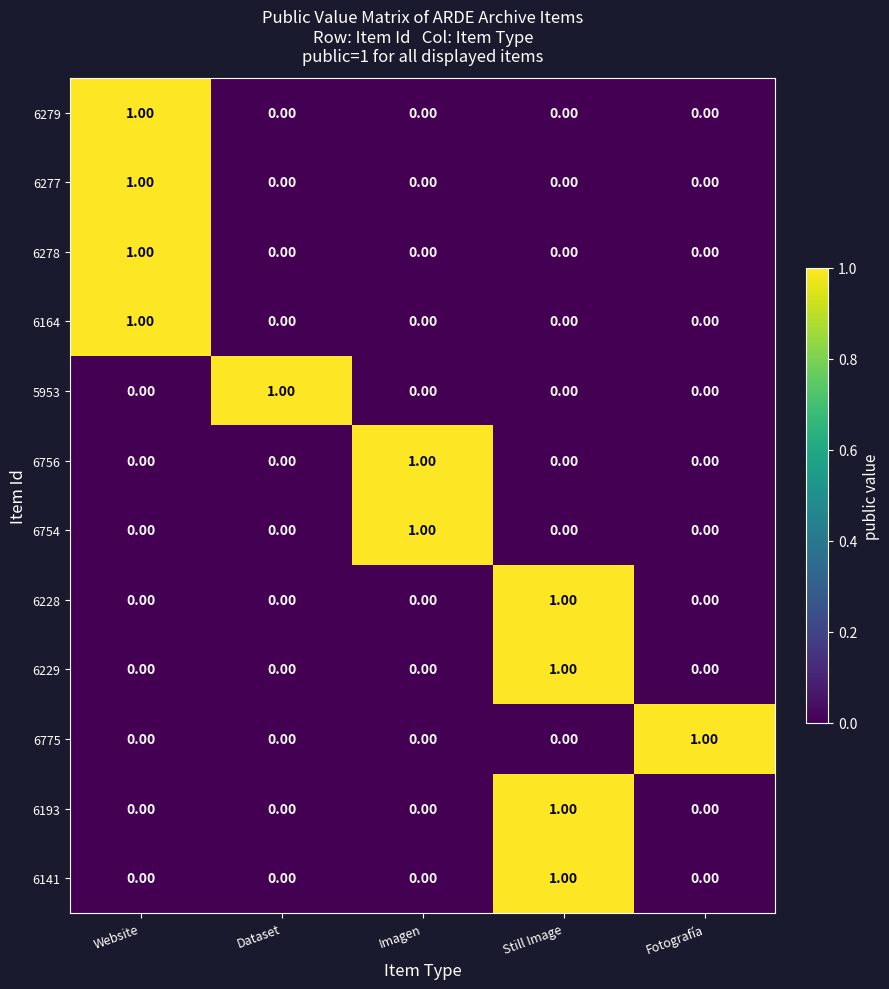

At how many categories does at least one series exceed 0?

5